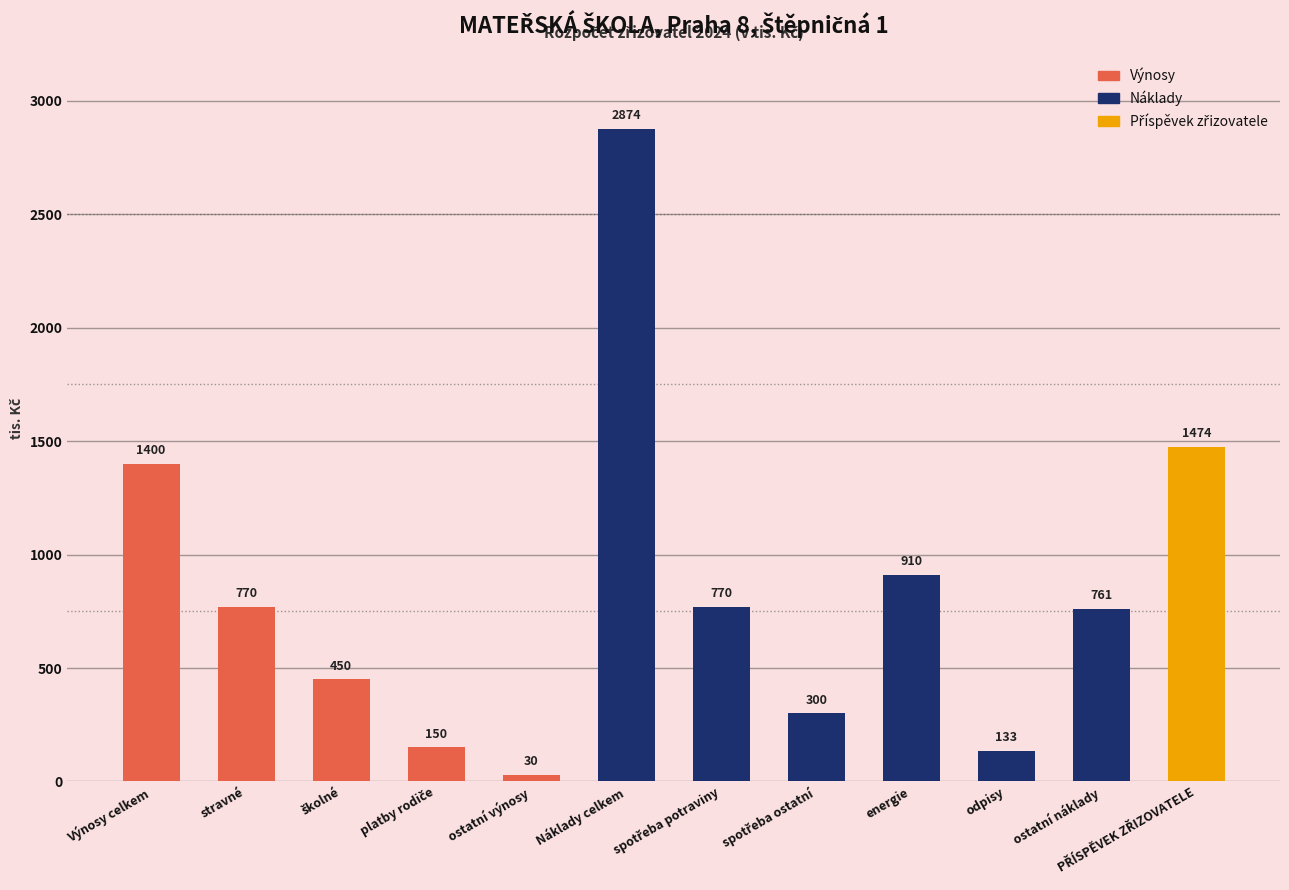

What is the change in value from stravné to Náklady celkem?

+2104